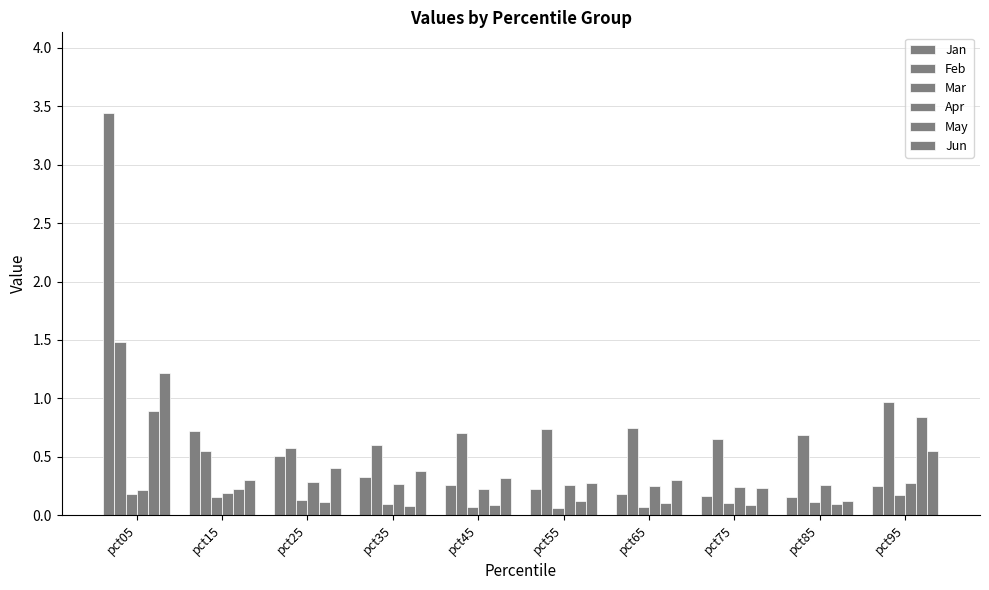

What is the average value of the Apr series?

0.2